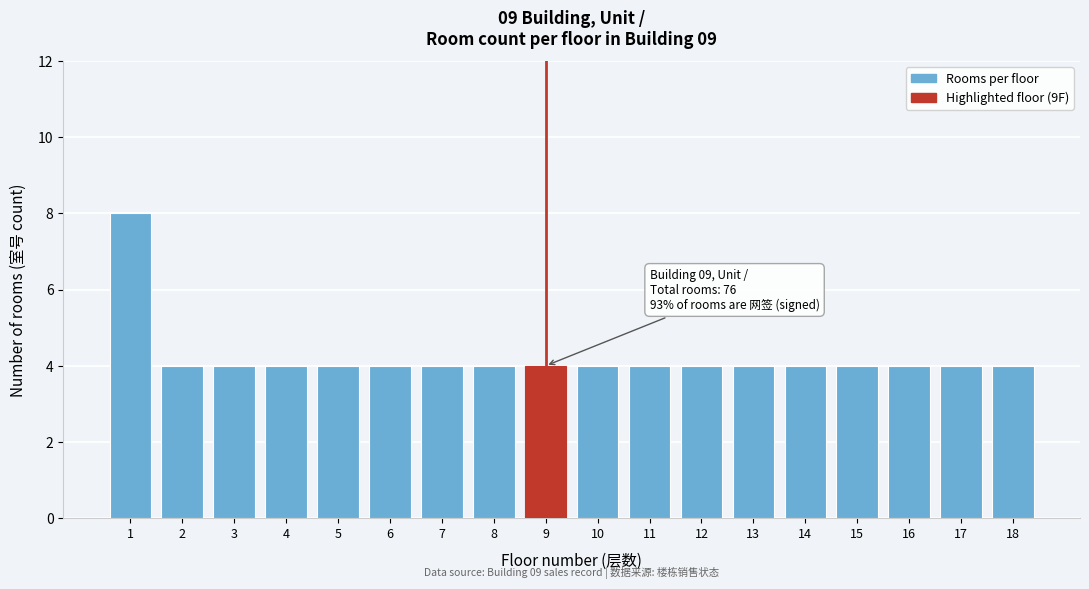

Reading right to left, extract all data points from this chart.

18=4	17=4	16=4	15=4	14=4	13=4	12=4	11=4	10=4	9=4	8=4	7=4	6=4	5=4	4=4	3=4	2=4	1=8